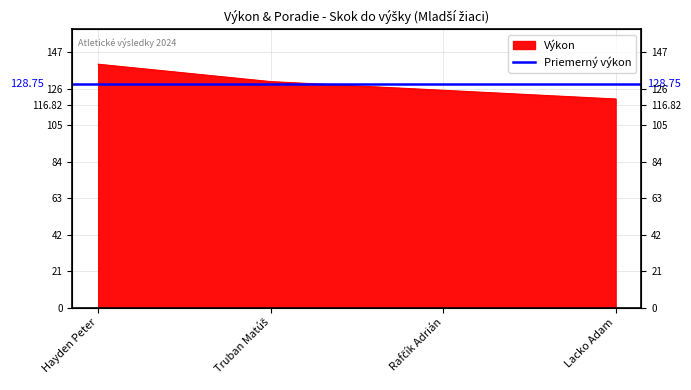

What is the ratio of the value at Lacko Adam to the value at Rafčík Adrián?

1.0